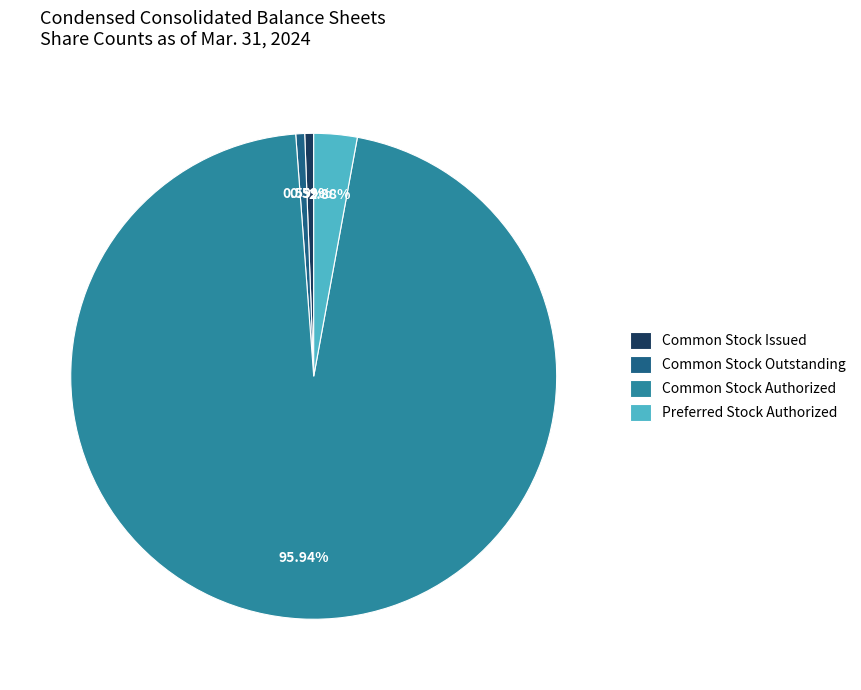

Is there any slice that represents more than half of the pie?

Yes